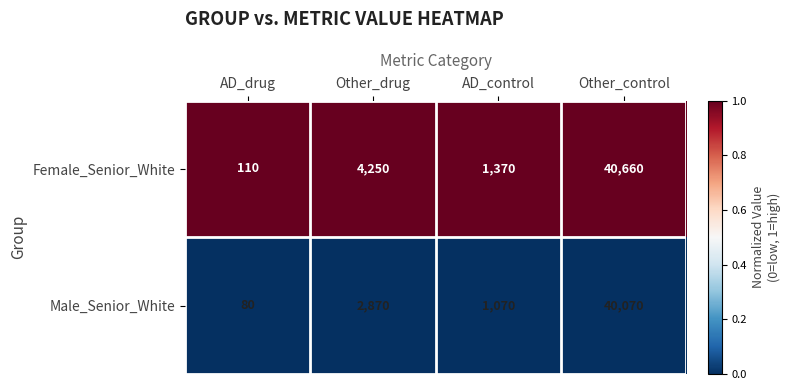

True or false: Male_Senior_White has a value of 54365 at Other_control.

False